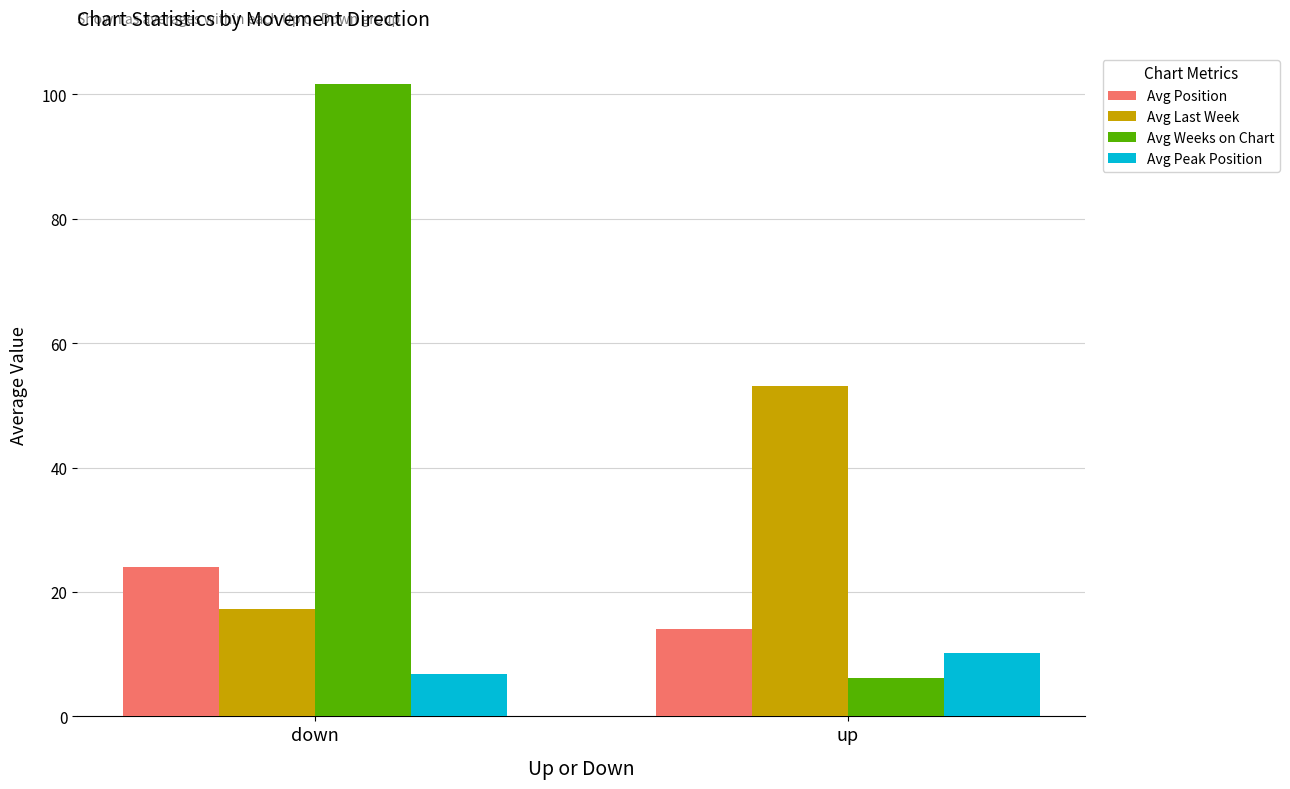

Count the number of data series in this chart.

4